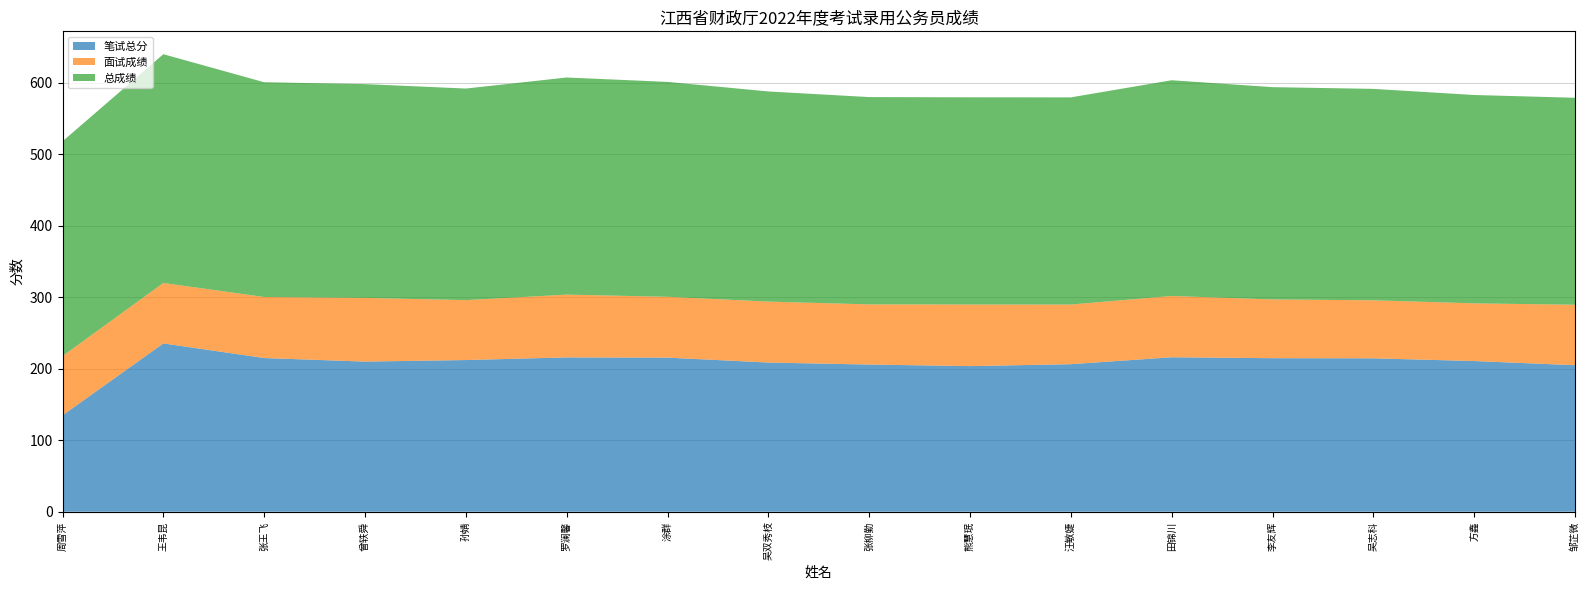

Reading right to left, transcribe all the data shown in this chart.

笔试总分: 邹芷微=205.0	方鑫=210.8	吴志科=214.6	李友辉=214.8	田锦川=216.1	汪敏婕=206.4	熊慧珉=203.7	张柳勤=205.9	吴双秀枝=208.7	涂群=215.6	罗澜馨=215.9	孙婧=212.2	曾轶舜=210.0	张王飞=215.0	王韦昆=235.5	周雪萍=134.8
面试成绩: 邹芷微=84.6	方鑫=80.7	吴志科=81.2	李友辉=82.2	田锦川=85.7	汪敏婕=83.4	熊慧珉=86.2	张柳勤=84.2	吴双秀枝=85.3	涂群=85.1	罗澜馨=87.8	孙婧=83.8	曾轶舜=89.1	张王飞=85.4	王韦昆=84.6	周雪萍=82.8
总成绩: 邹芷微=289.6	方鑫=291.5	吴志科=295.8	李友辉=297.0	田锦川=301.8	汪敏婕=289.8	熊慧珉=289.9	张柳勤=290.0	吴双秀枝=294.0	涂群=300.7	罗澜馨=303.7	孙婧=296.0	曾轶舜=299.1	张王飞=300.4	王韦昆=320.0	周雪萍=300.5